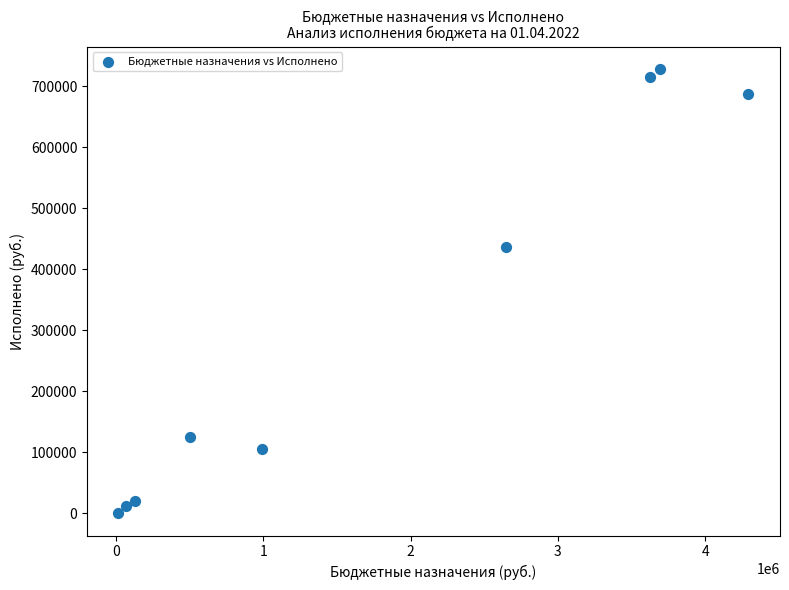

What Y value in the scatter plot is closest to 364035?

436075.5